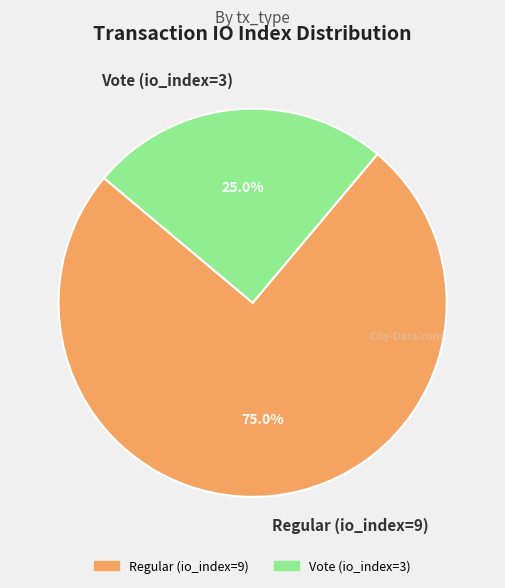

Is it true that Regular (io_index=9) is 66% of the pie?

False